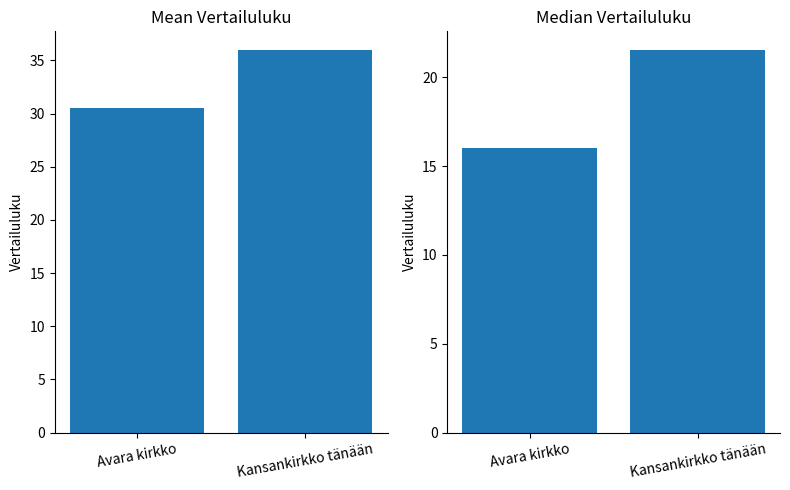

How many series are shown in this chart?

2